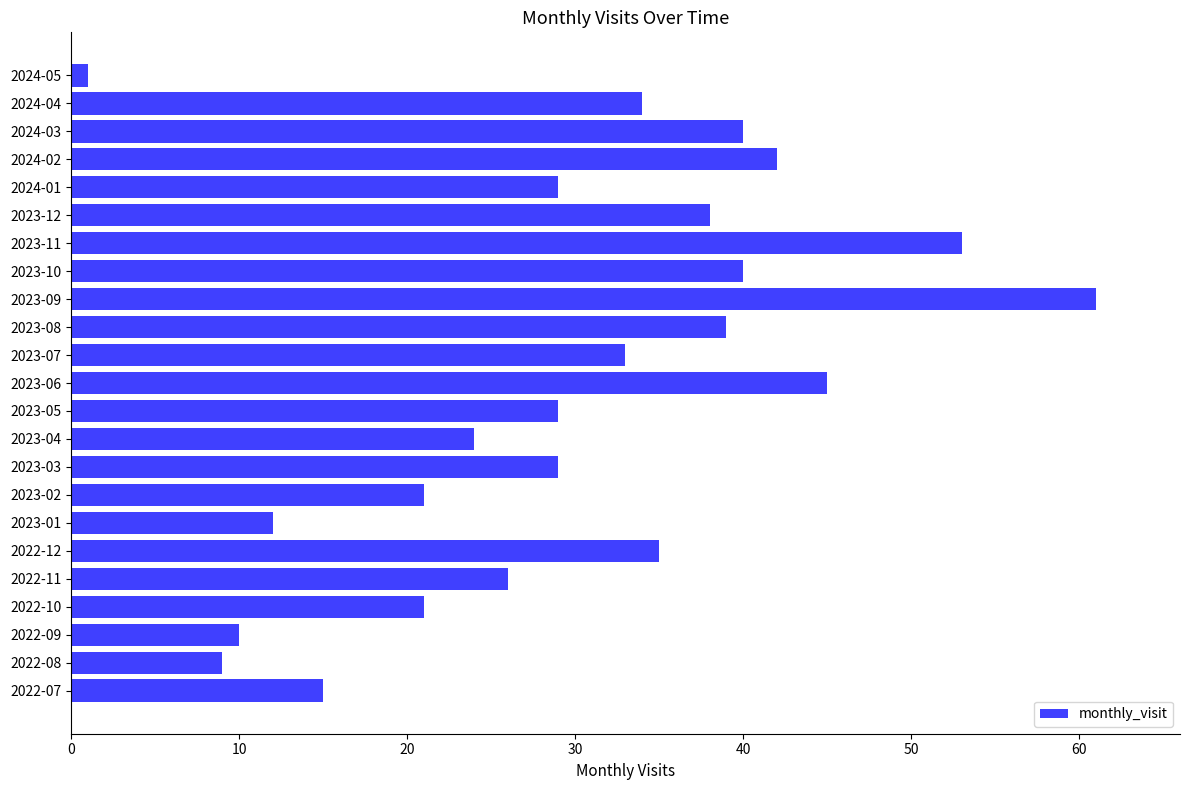

What value does the data have at 2024-02?

42